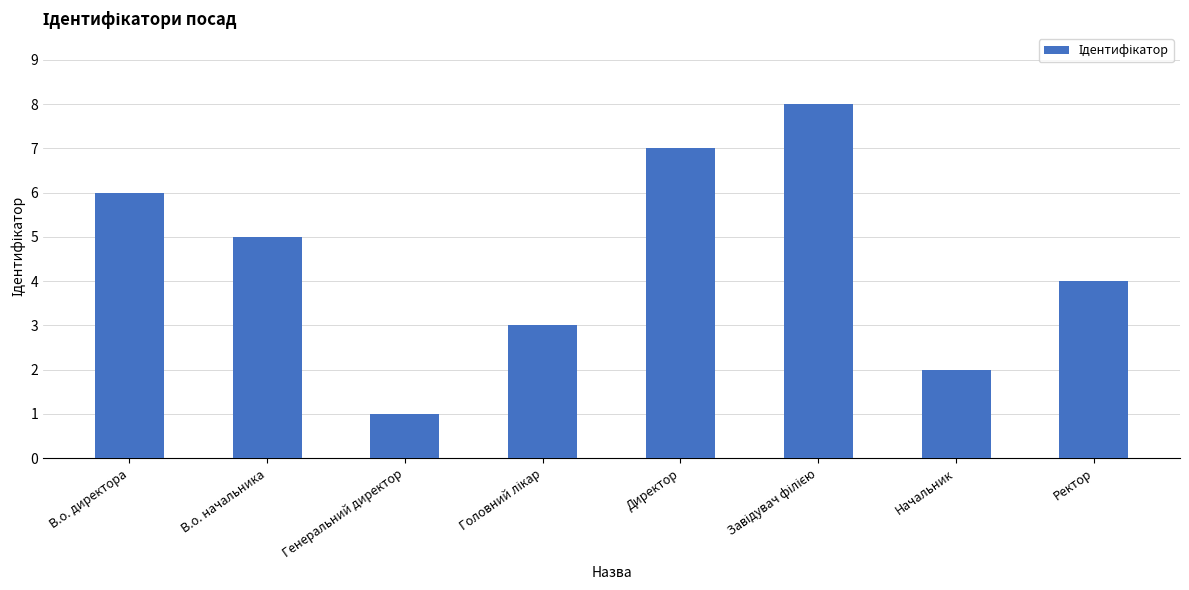

What is the label of the 5th bar from the left?

Директор